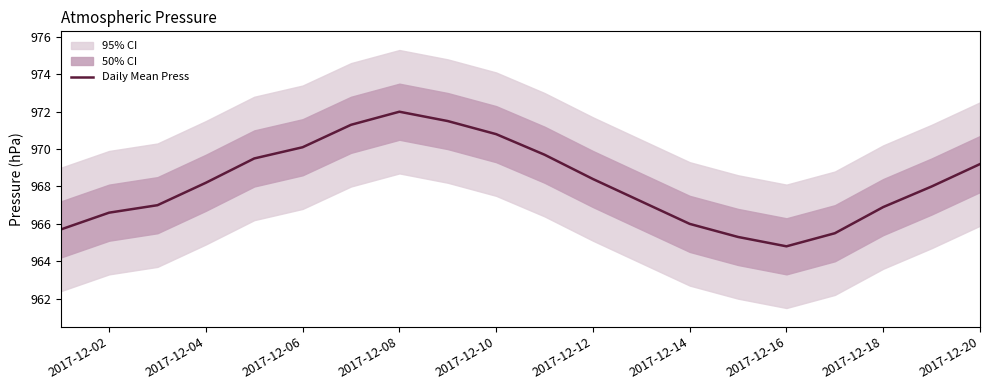

At which label does Daily Mean Press reach its minimum?

2017-12-16